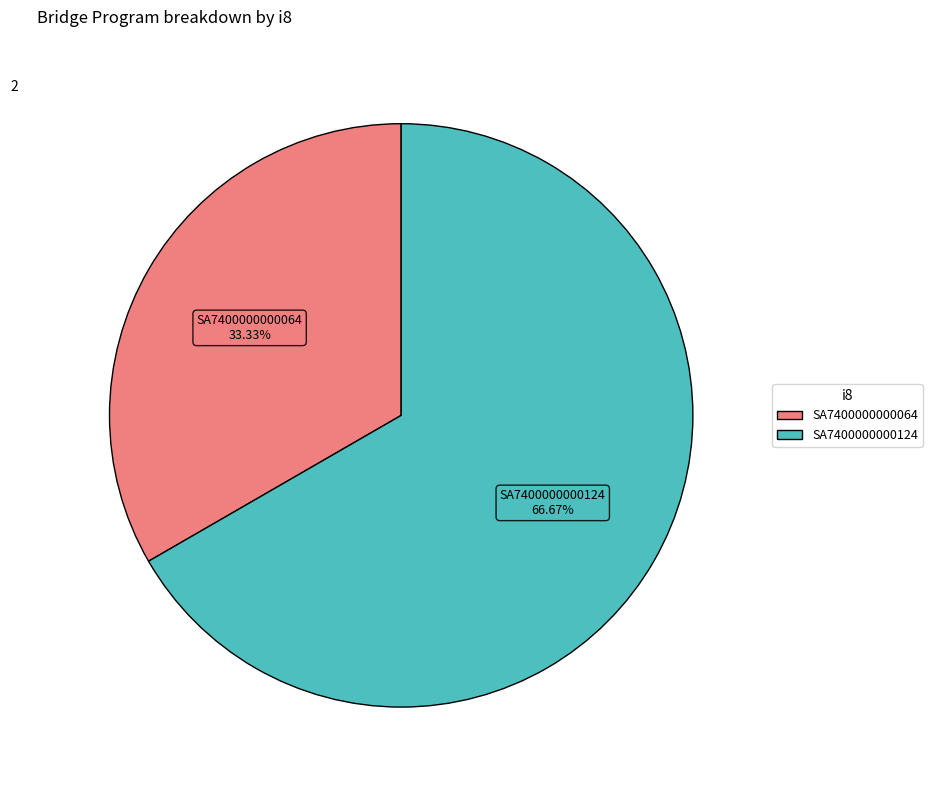

To the nearest percent, what percentage of the pie is SA7400000000124?

67%